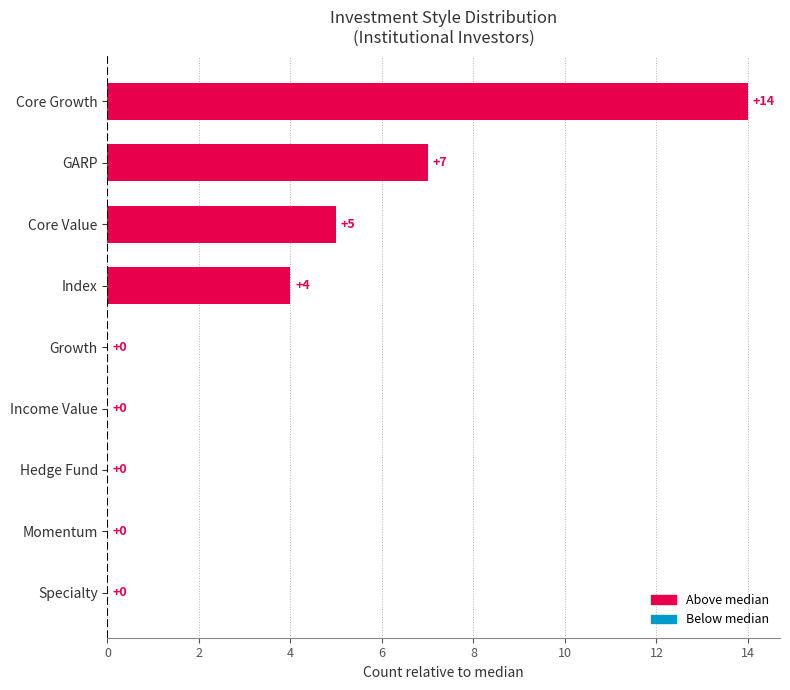

What is the maximum value shown in the chart?

14